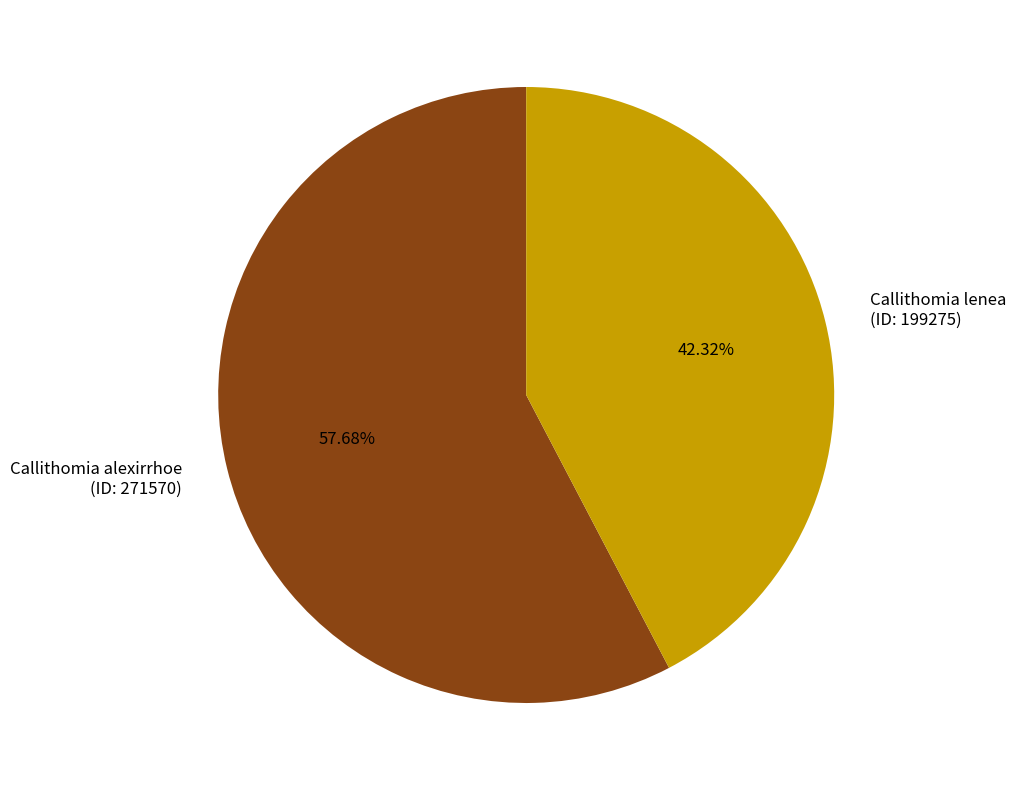

Count the number of slices in the pie.

2